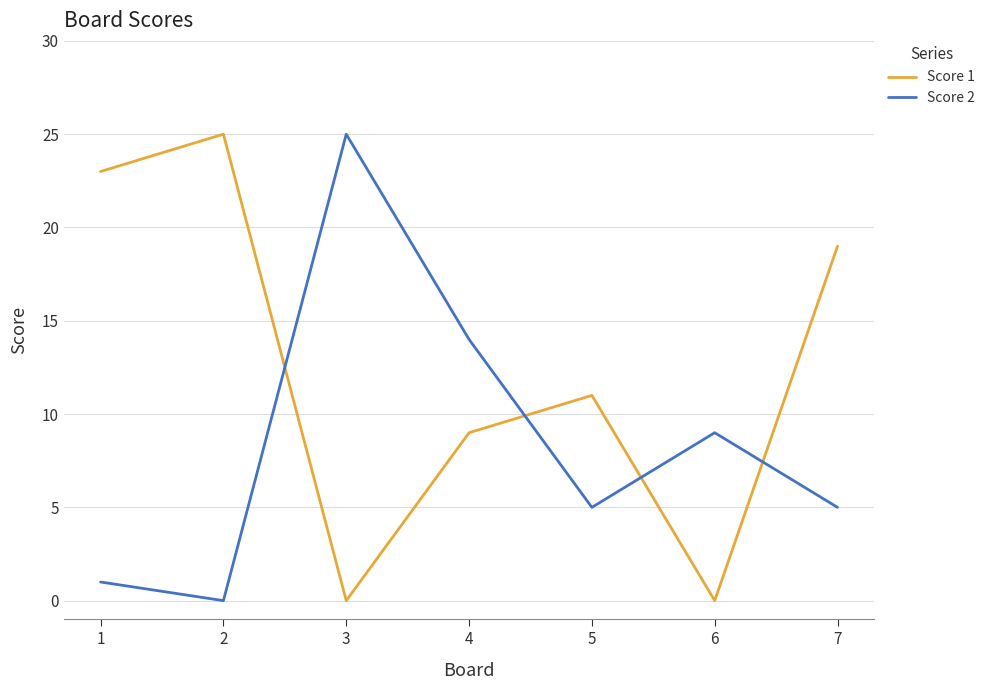

Which series has the largest total across all categories?

Score 1